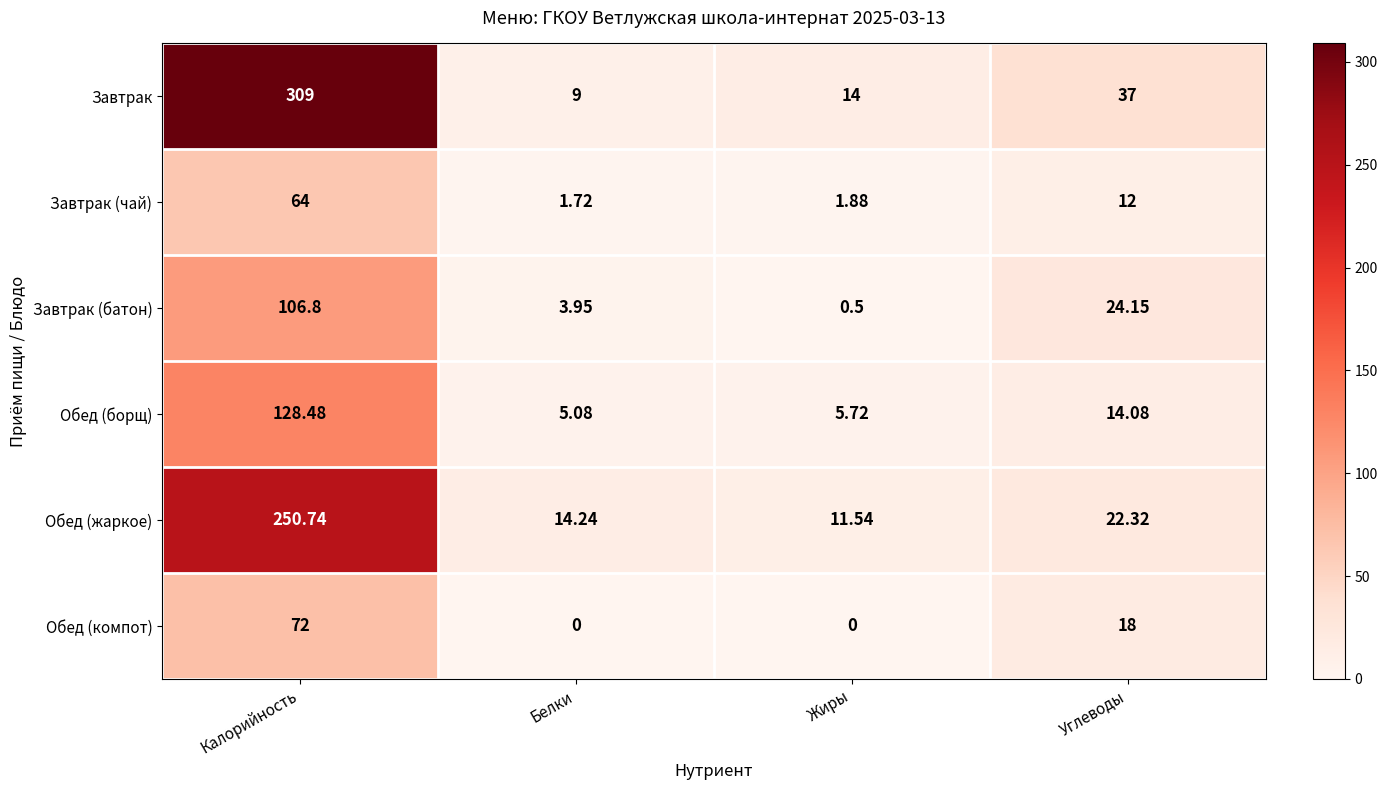

How many distinct data groups are displayed?

6